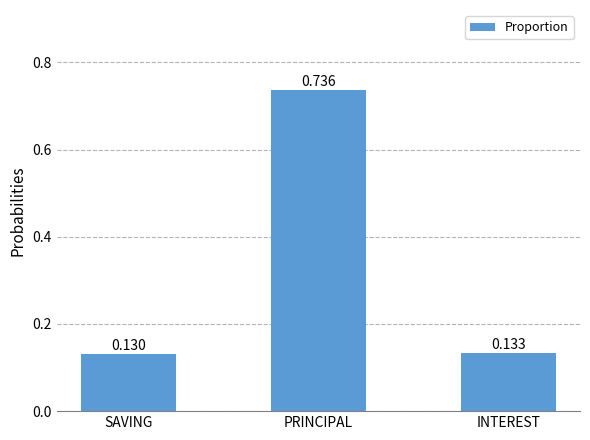

Are the bars horizontal?

No